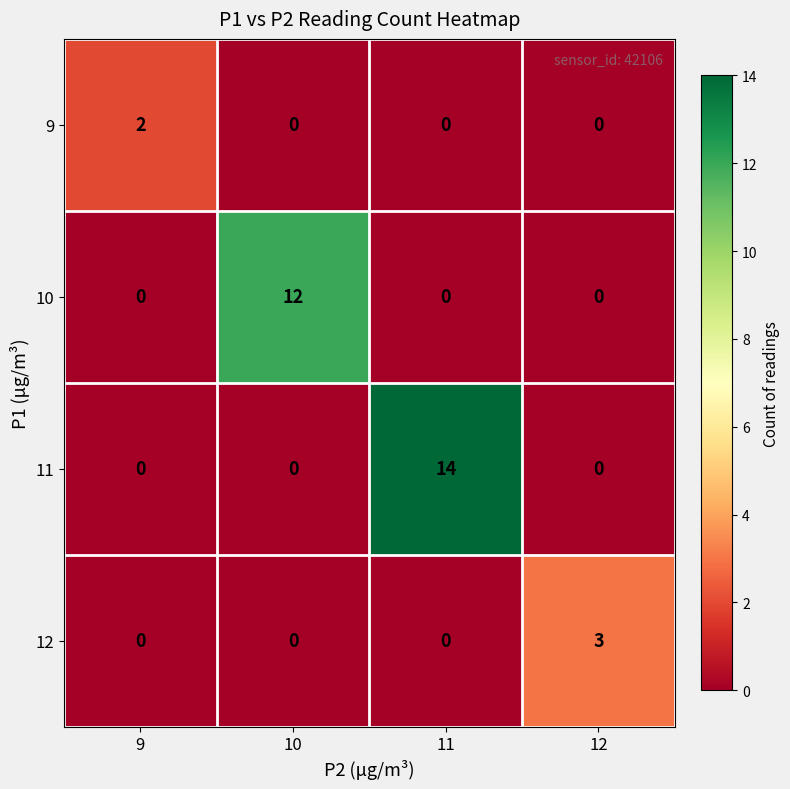

What is the total value across all series at 11?

14